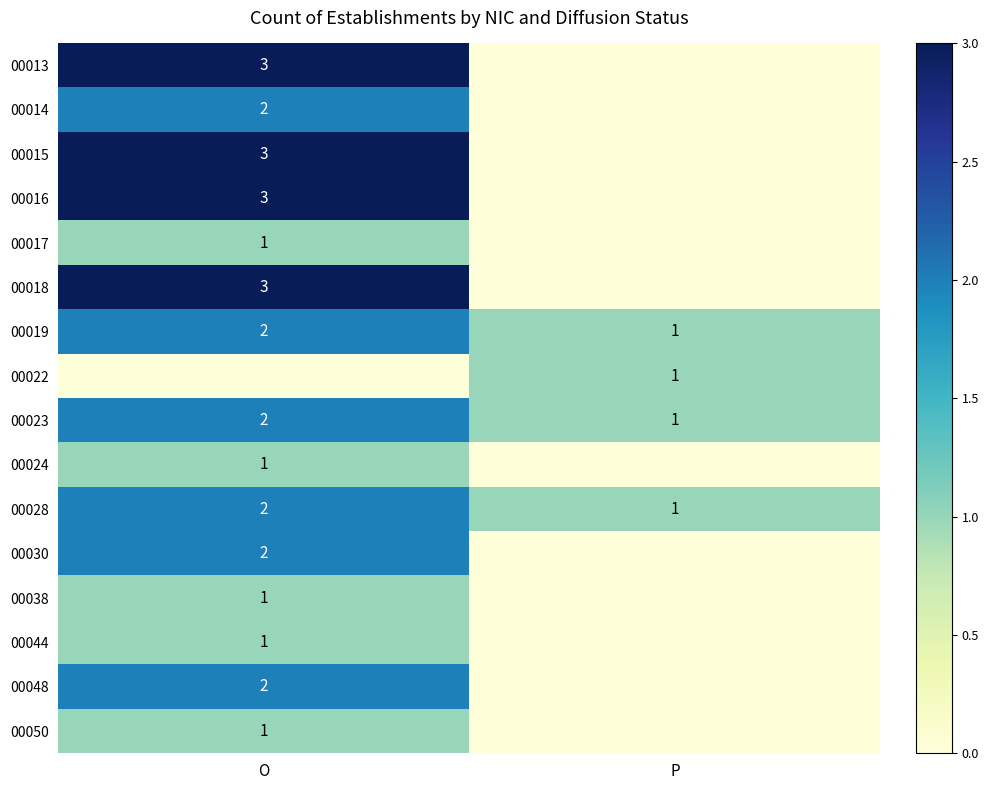

Count the 00028 values in the range 1 to 2.

2